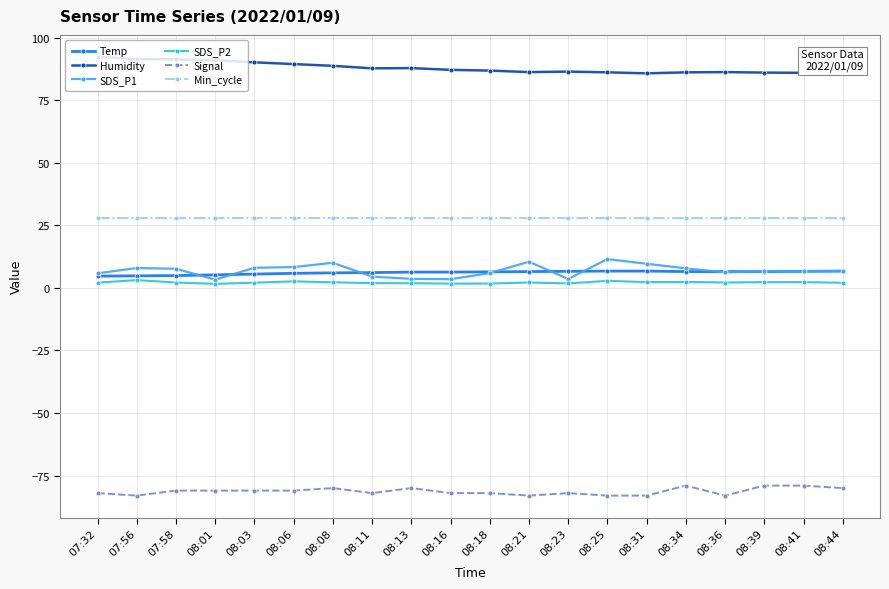

What is the difference between the highest and lowest values at 07:32?

174.3